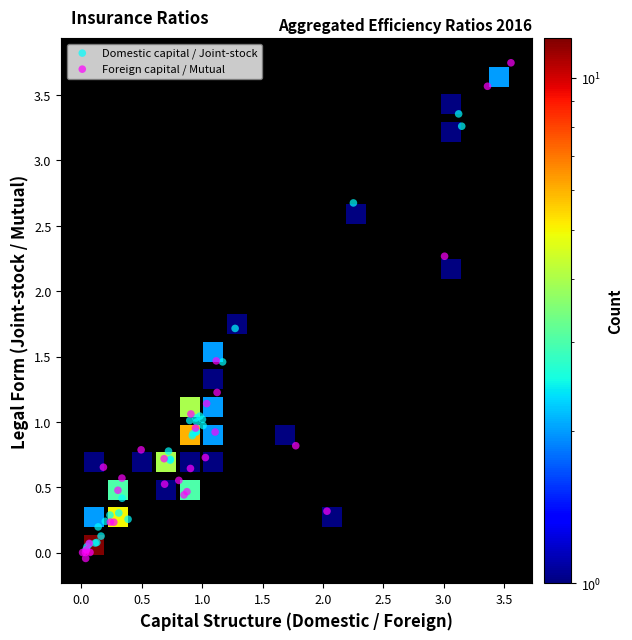

Which series contains the highest Y value?

Foreign capital / Mutual